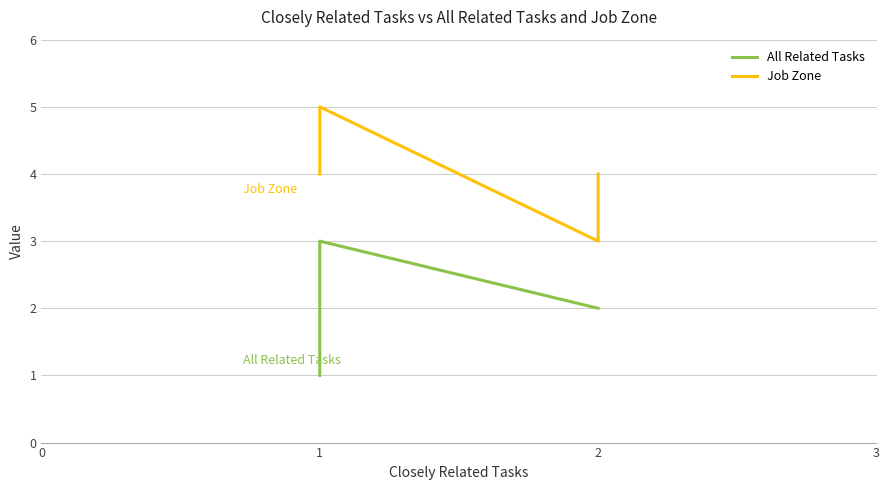

How many lines are shown in the chart?

2